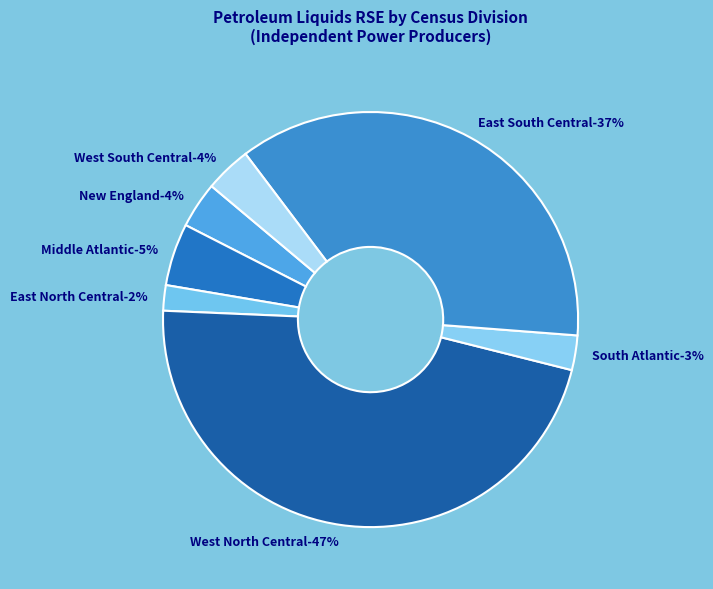

How much of the chart is everything except East North Central?

98.0%